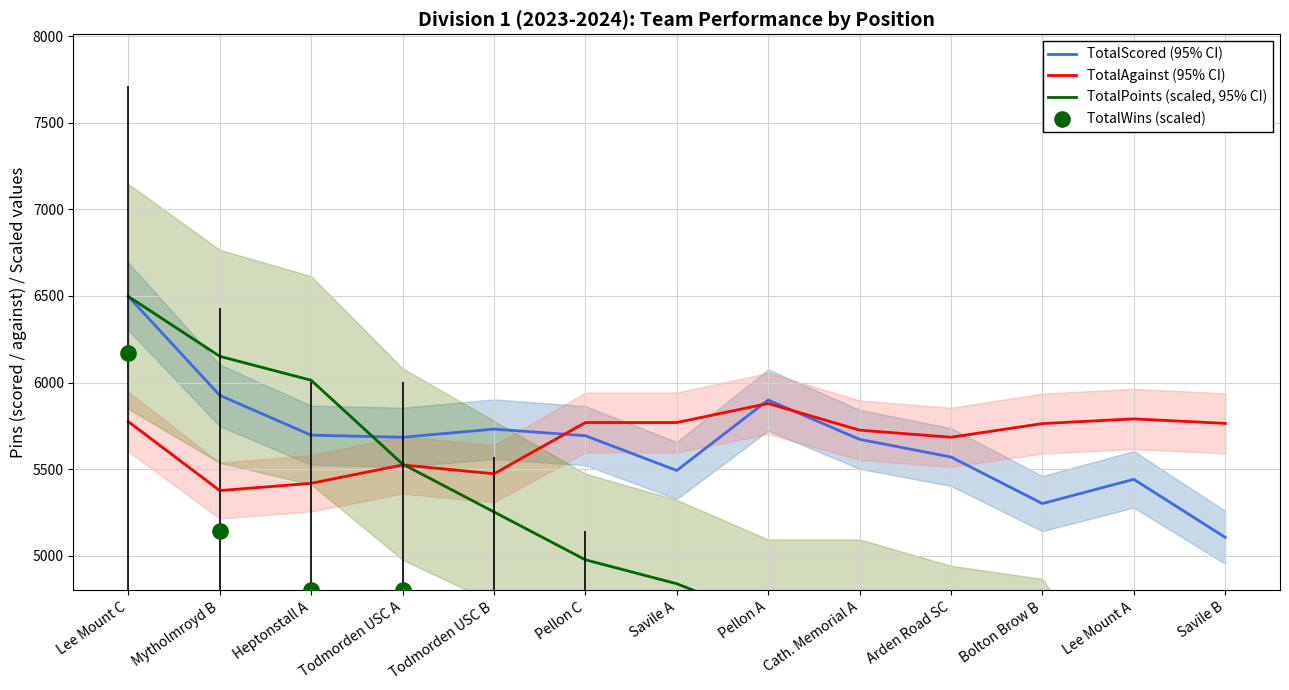

The TotalAgainst (95% CI) series shows 5473 at Todmorden USC B. True or false?

True